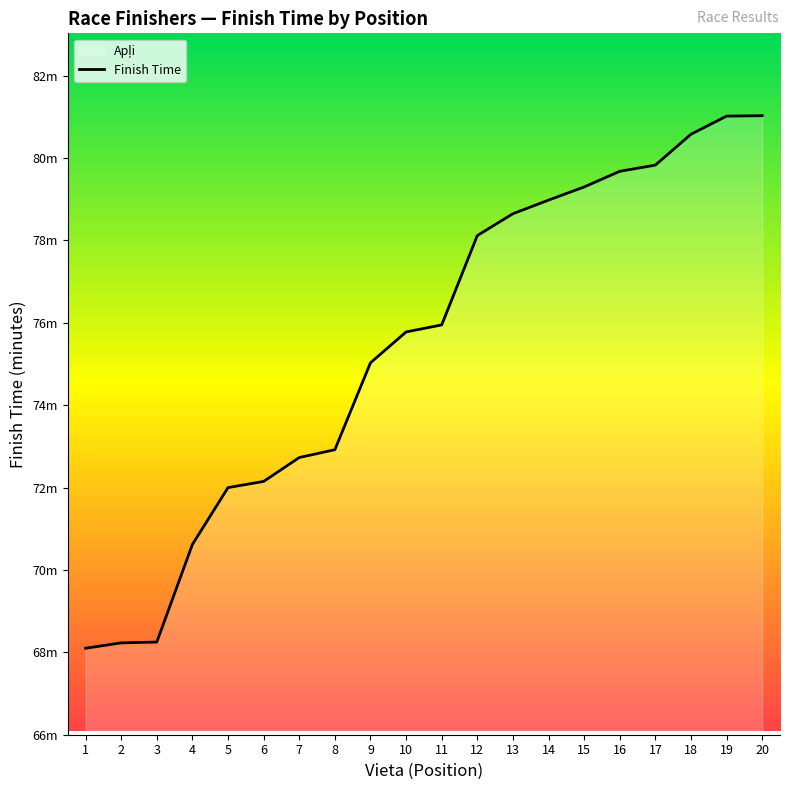

What is the sum of all values?

1509.0